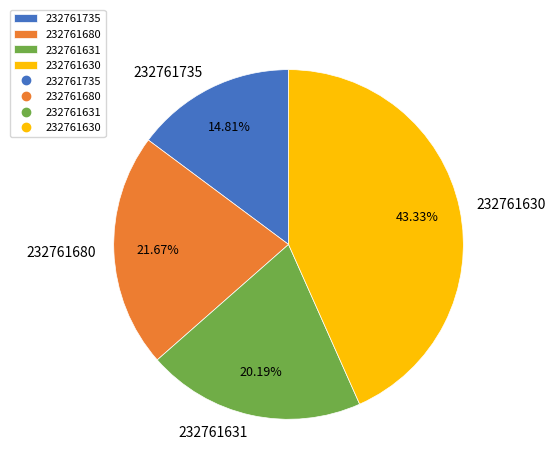

Count the number of slices in the pie.

4